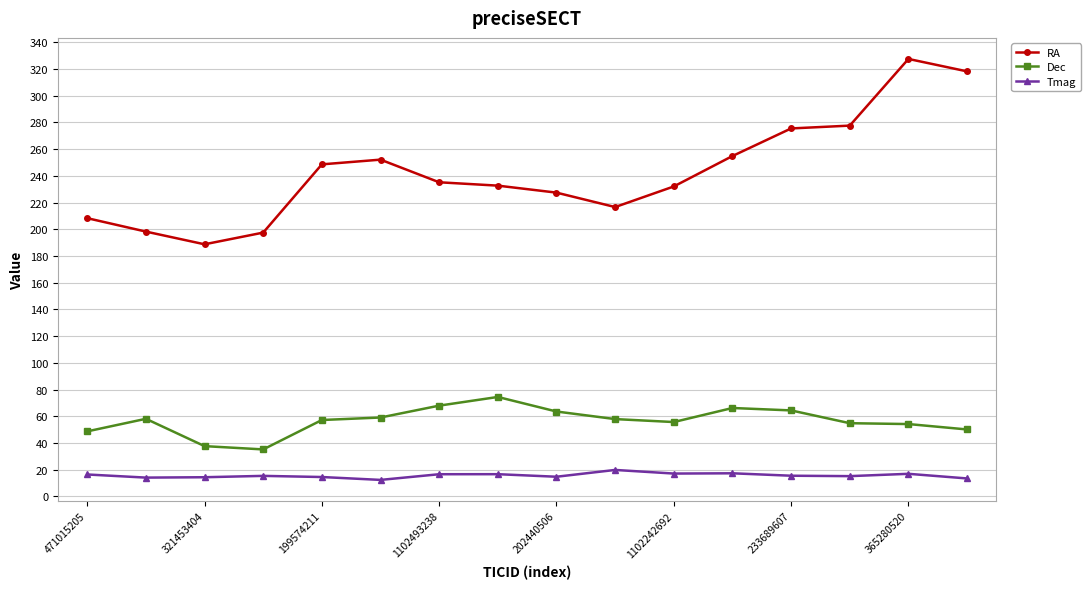

What is the difference between the maximum and minimum values in the Dec series?

39.3